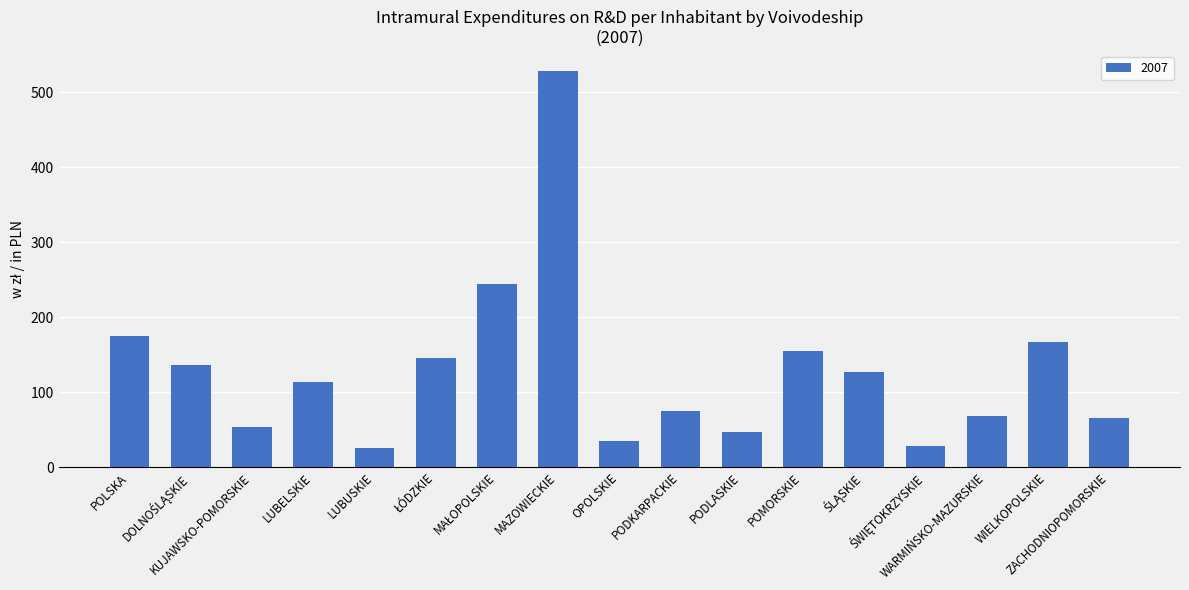

What is the difference between the maximum and minimum values?

502.8